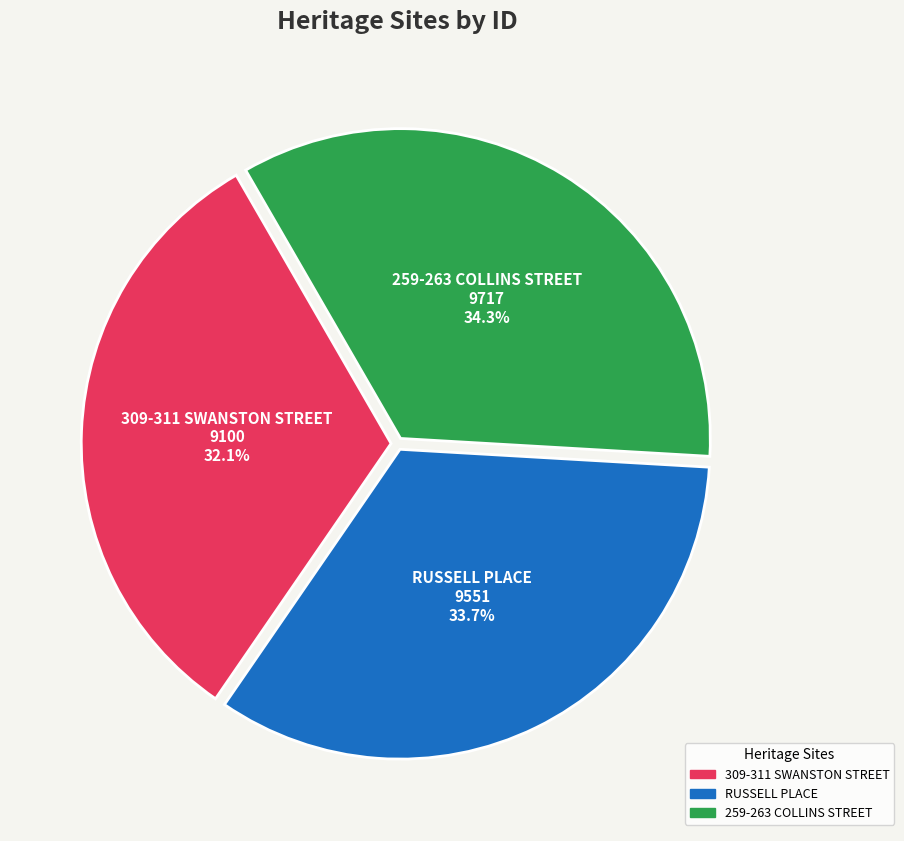

How many segments does this pie chart have?

3